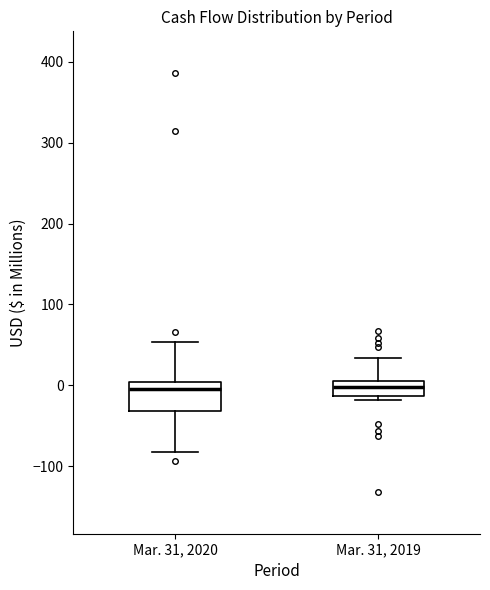

Comparing the boxes themselves (not the whiskers), which one is the tallest?

Mar. 31, 2020